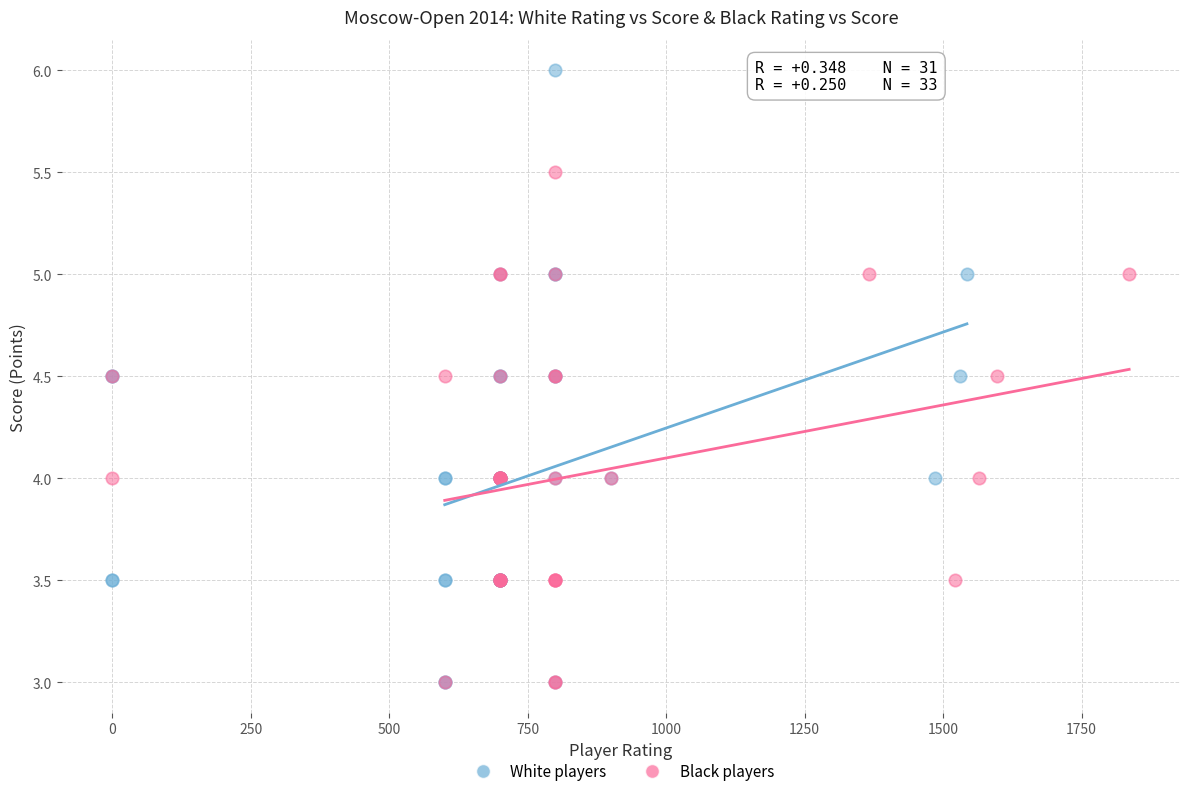

What are all the series names shown in the legend?

White players, Black players